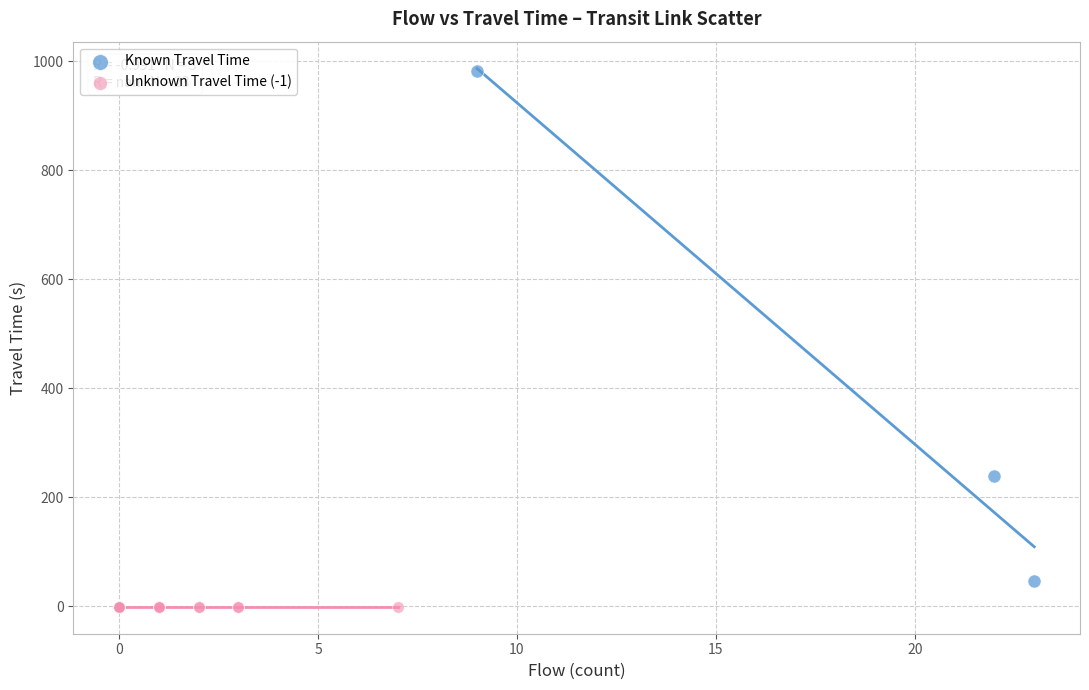

Which series contains the lowest Y value?

Unknown Travel Time (-1)